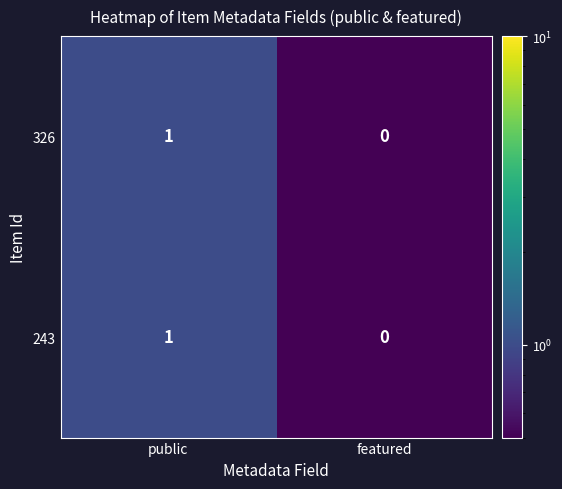

Reading left to right, transcribe all the data shown in this chart.

326: public=1	featured=0
243: public=1	featured=0